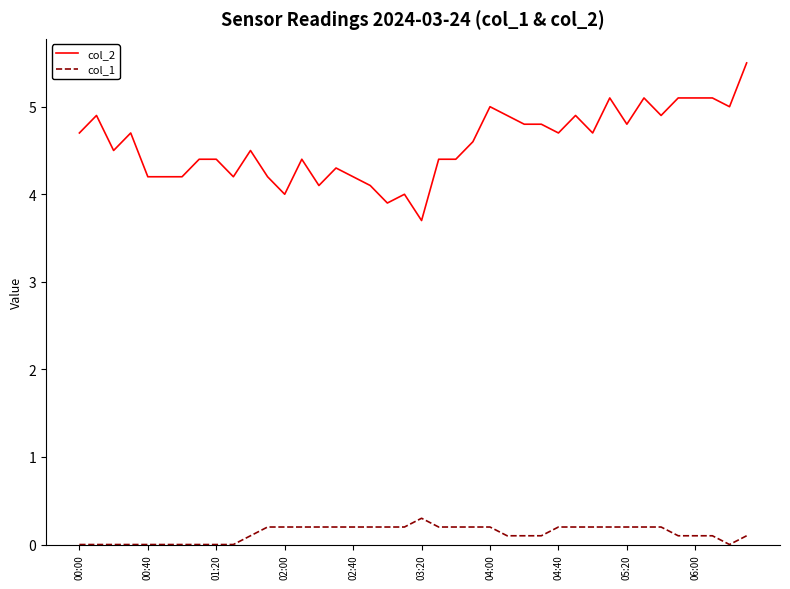

True or false: col_2 and col_1 cross at least once.

False